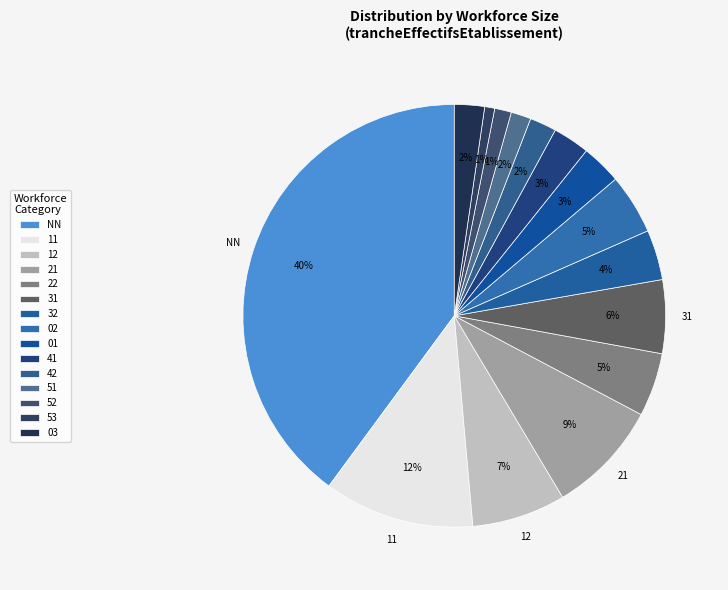

How many segments does this pie chart have?

15